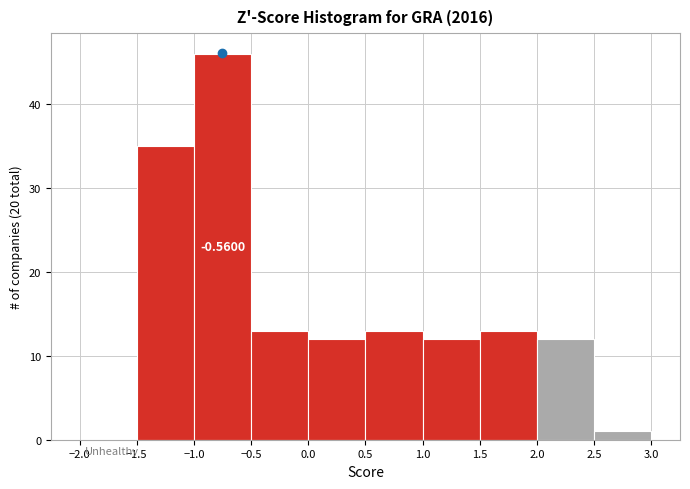

Over which range of the x-axis is the bar tallest?

-1.0 to -0.5